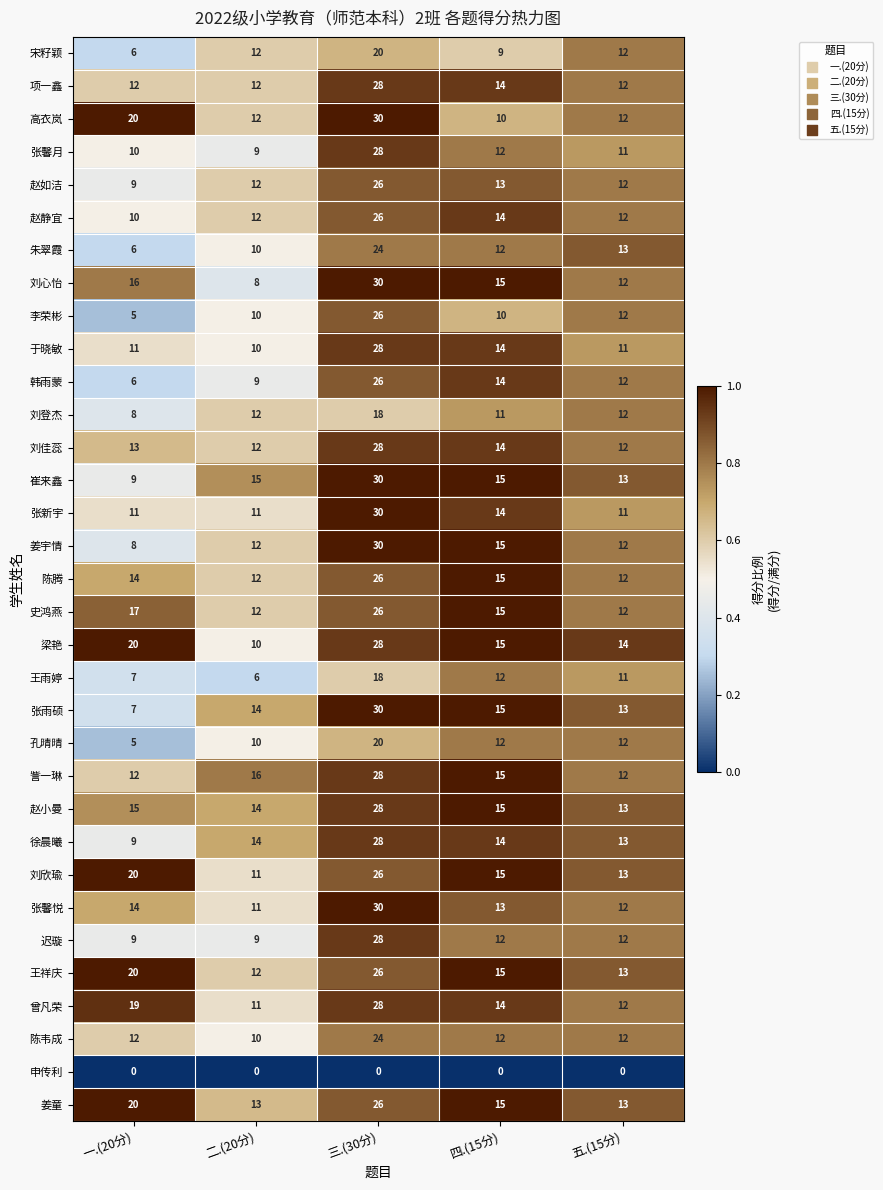

At which label does 张馨悦 first exceed 13?

一.(20分)